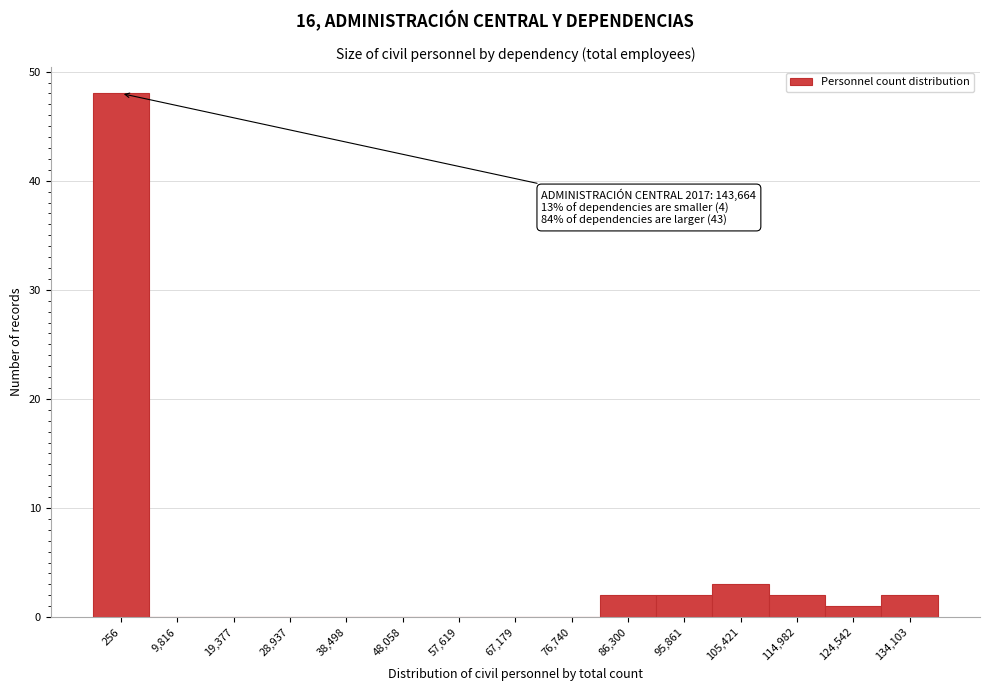

Reading right to left, extract all data points from this chart.

134,103=2	124,542=1	114,982=2	105,421=3	95,861=2	86,300=2	76,740=0	67,179=0	57,619=0	48,058=0	38,498=0	28,937=0	19,377=0	9,816=0	256=48